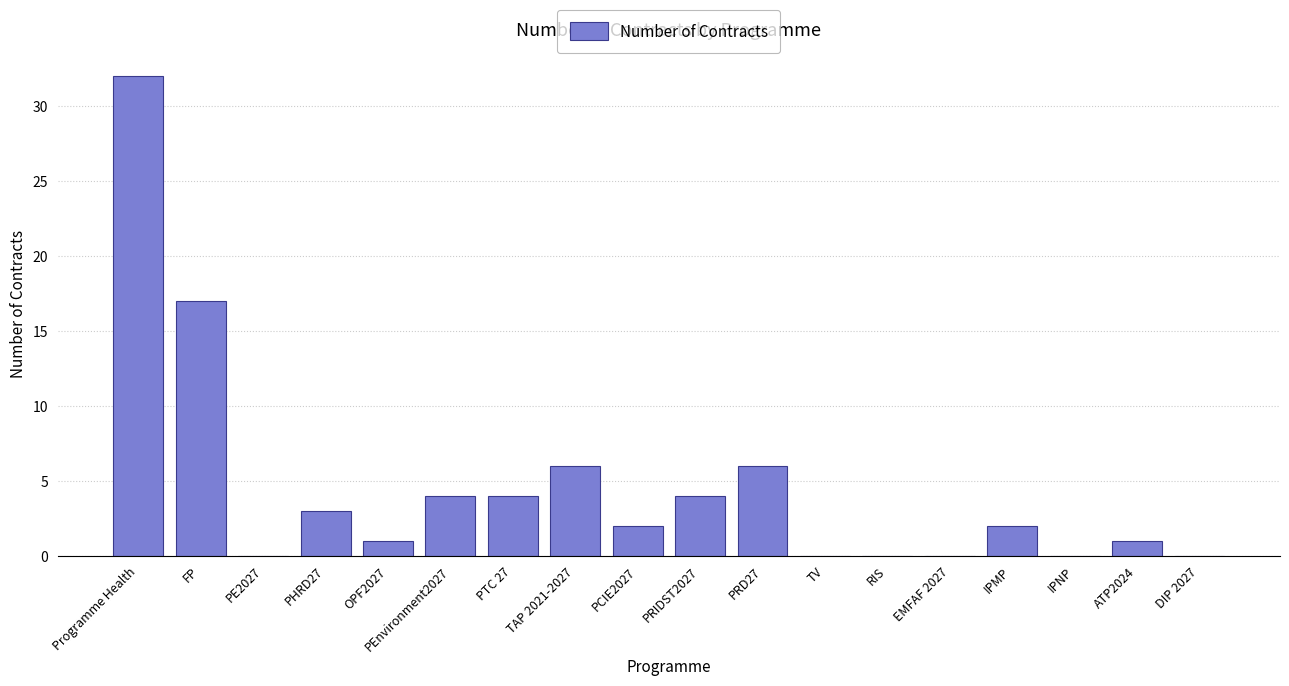

What is the sum of the values at OPF2027 and PEnvironment2027?

5